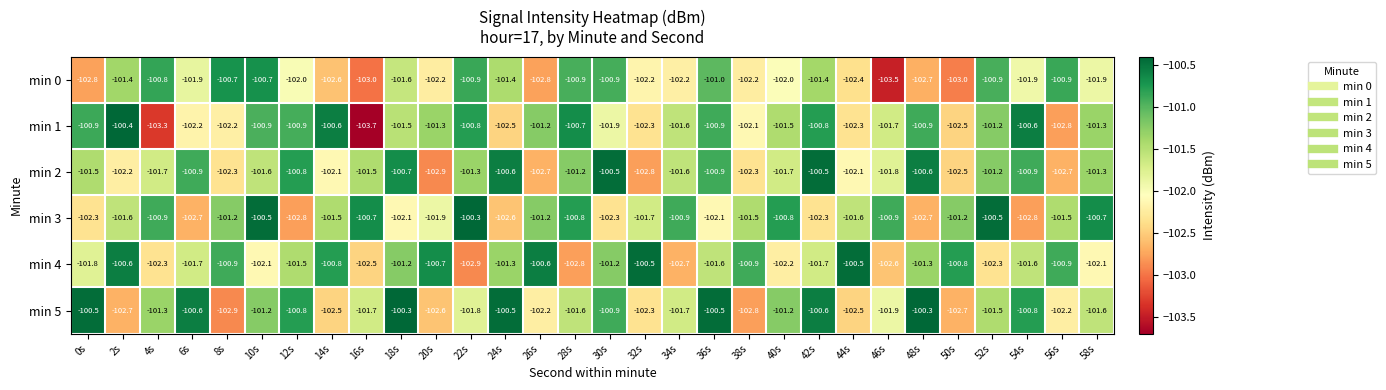

What is the approximate value of min 5 at 12s?

-100.8